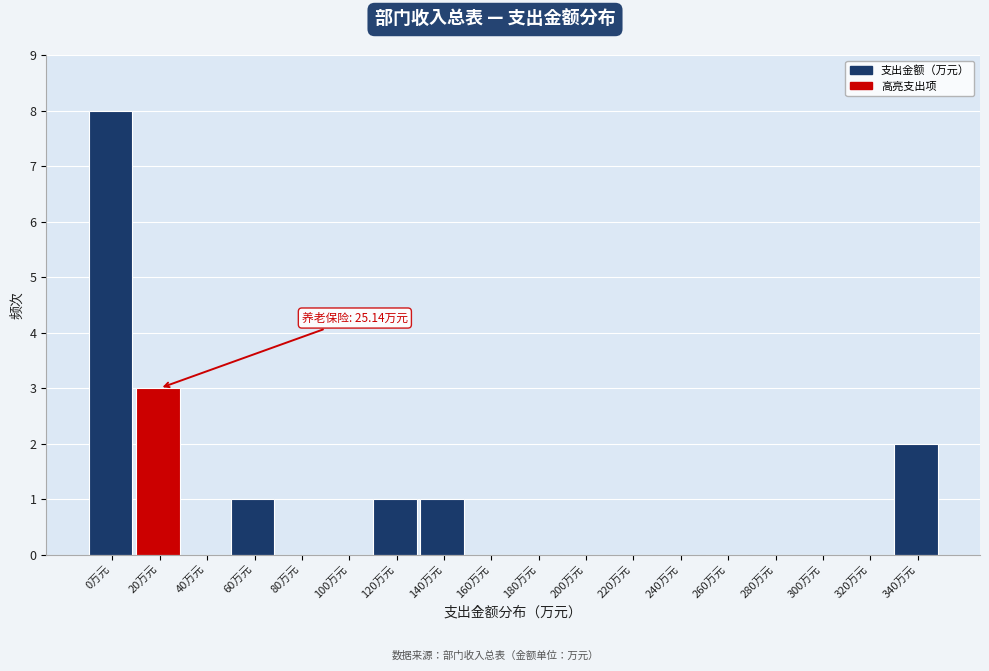

Reading left to right, transcribe all the data shown in this chart.

0万元=8	20万元=3	40万元=0	60万元=1	80万元=0	100万元=0	120万元=1	140万元=1	160万元=0	180万元=0	200万元=0	220万元=0	240万元=0	260万元=0	280万元=0	300万元=0	320万元=0	340万元=2